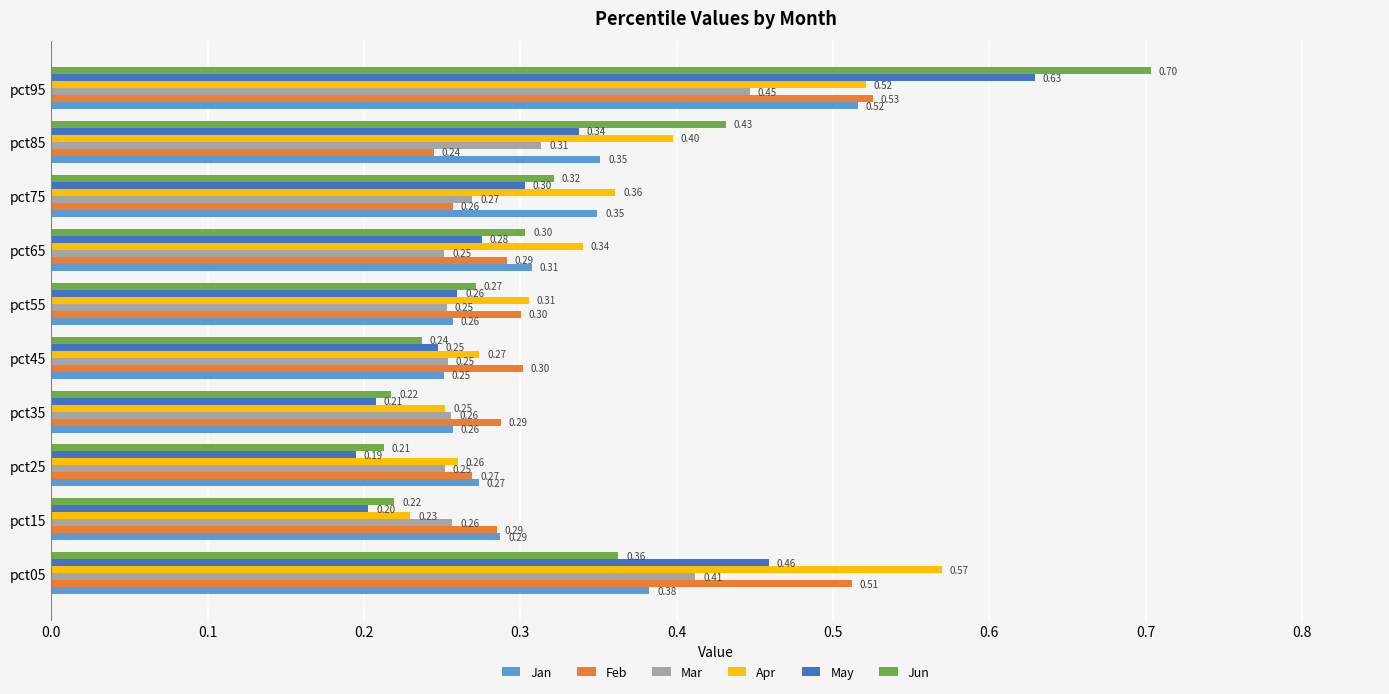

Which series has the widest spread of values?

Jun